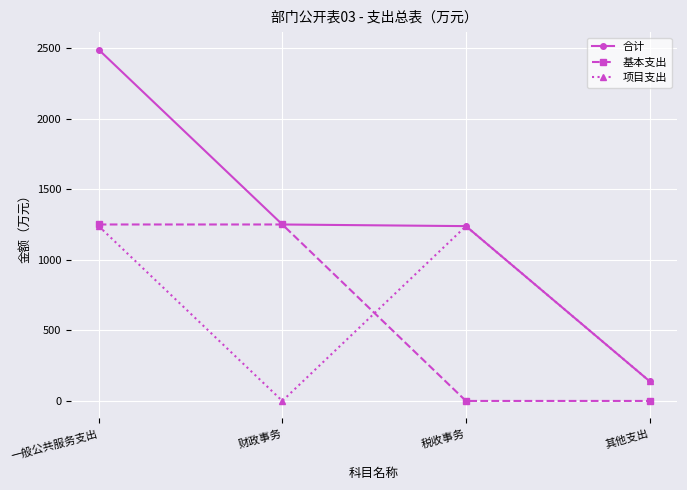

Reading left to right, what are all the values shown in this chart?

合计: 一般公共服务支出=2491.6	财政事务=1251.6	税收事务=1240.0	其他支出=140.0
基本支出: 一般公共服务支出=1251.6	财政事务=1251.6	税收事务=0.0	其他支出=0.0
项目支出: 一般公共服务支出=1240.0	财政事务=0.0	税收事务=1240.0	其他支出=140.0